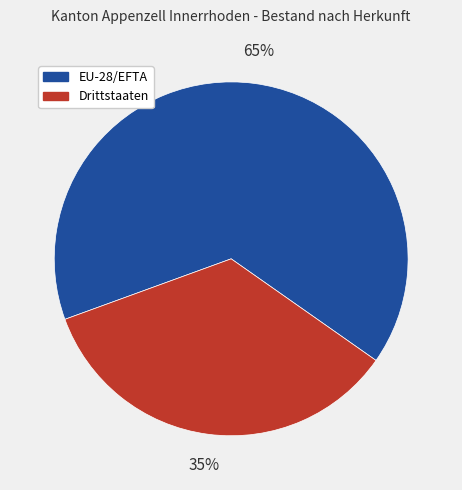

Do Drittstaaten and EU-28/EFTA together represent more than half of the pie?

Yes